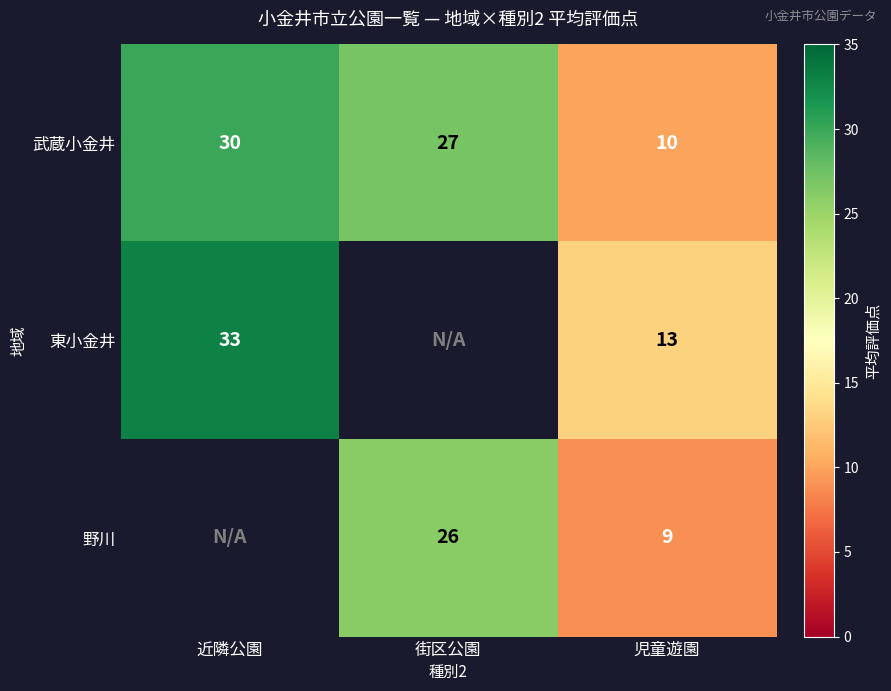

At how many categories does at least one series exceed 14?

2